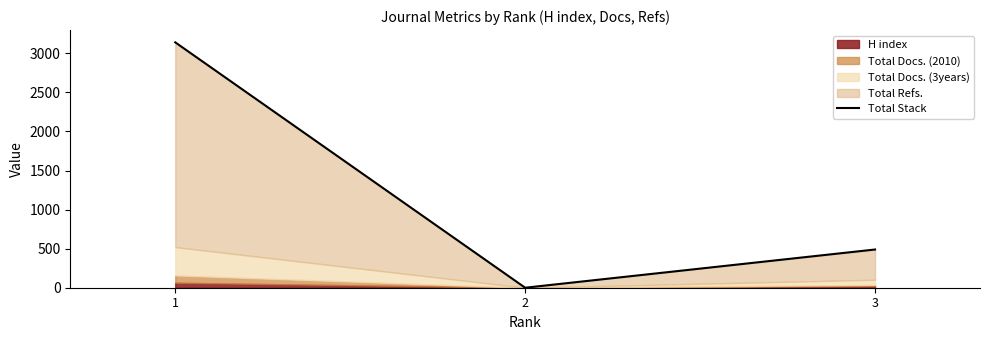

How many values are above zero?

2